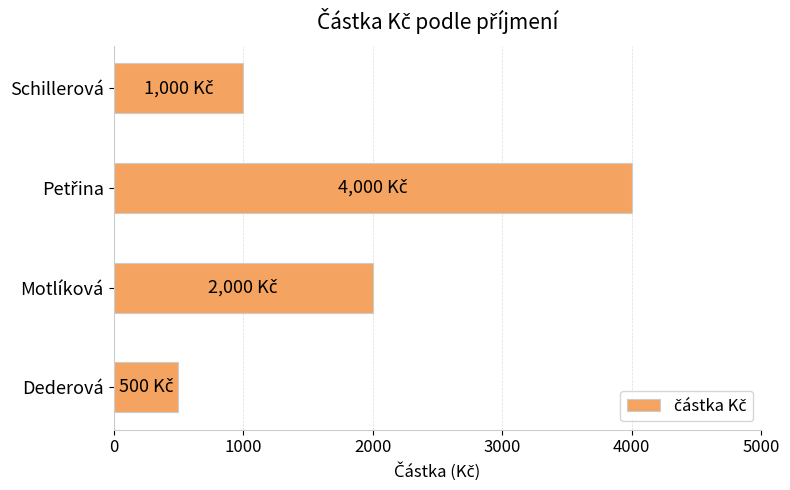

How many data points are less than 2000?

2